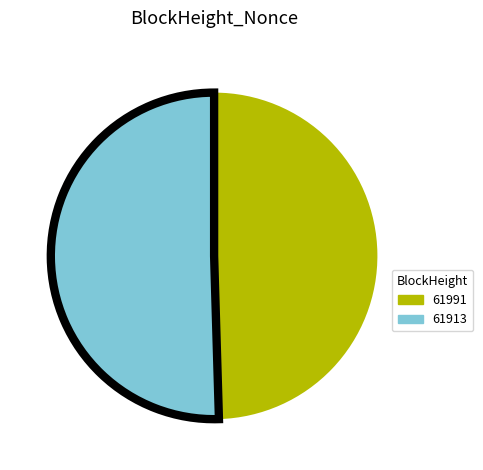

Approximately how many times larger is the value at 61991 compared to 61913?

1.0